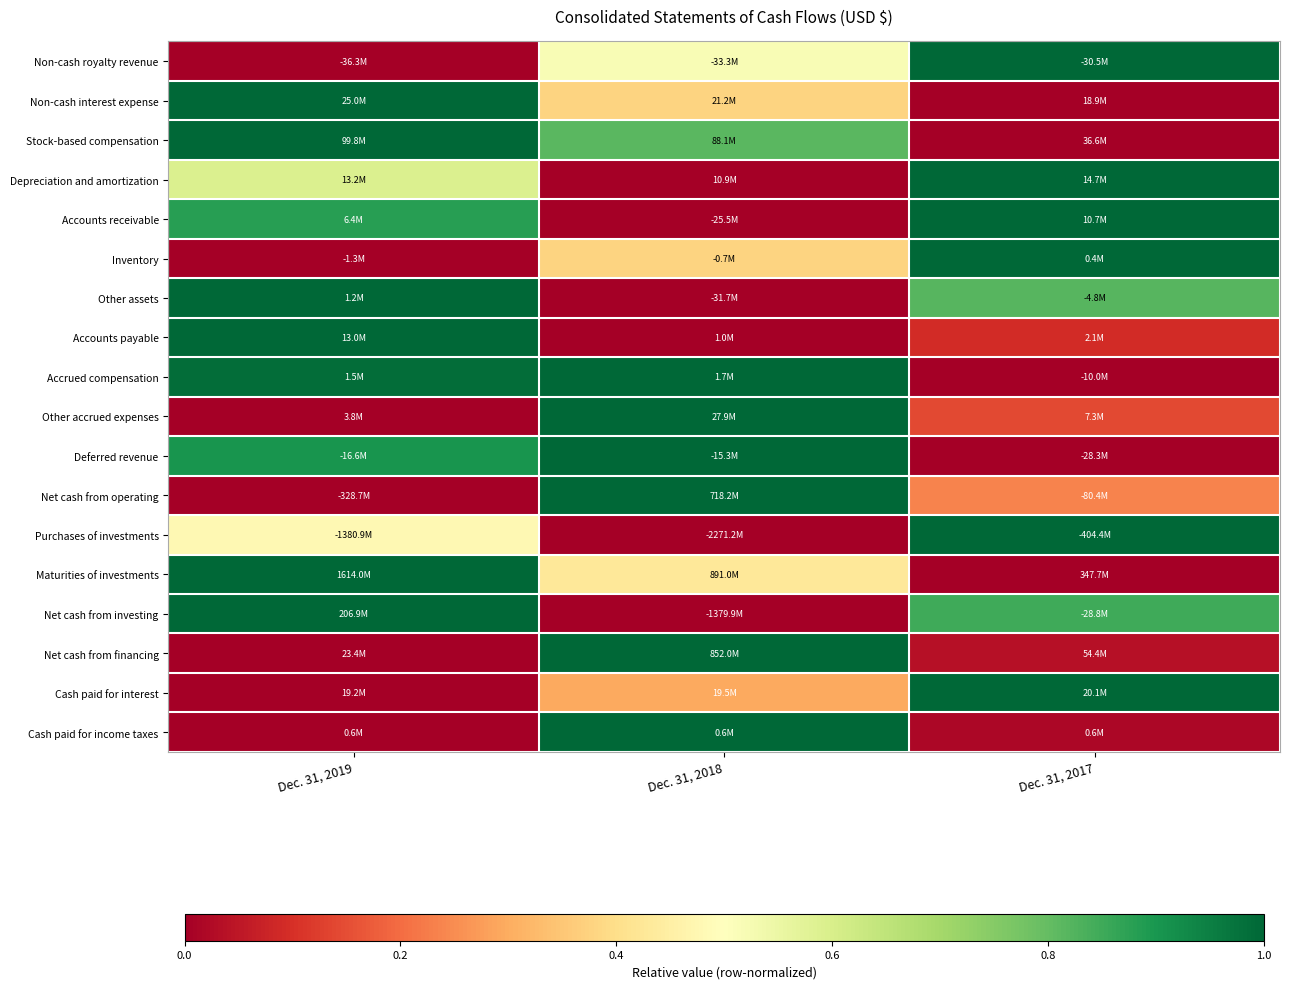

At which category is the sum across all series the highest?

Dec. 31, 2019